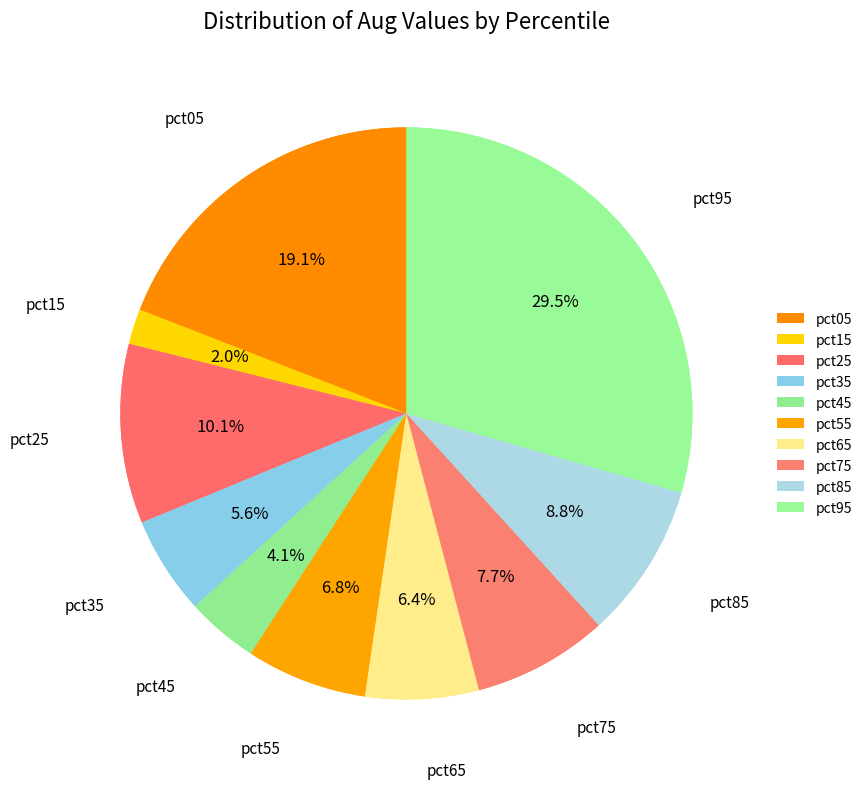

Is it true that pct45 is 19% of the pie?

False